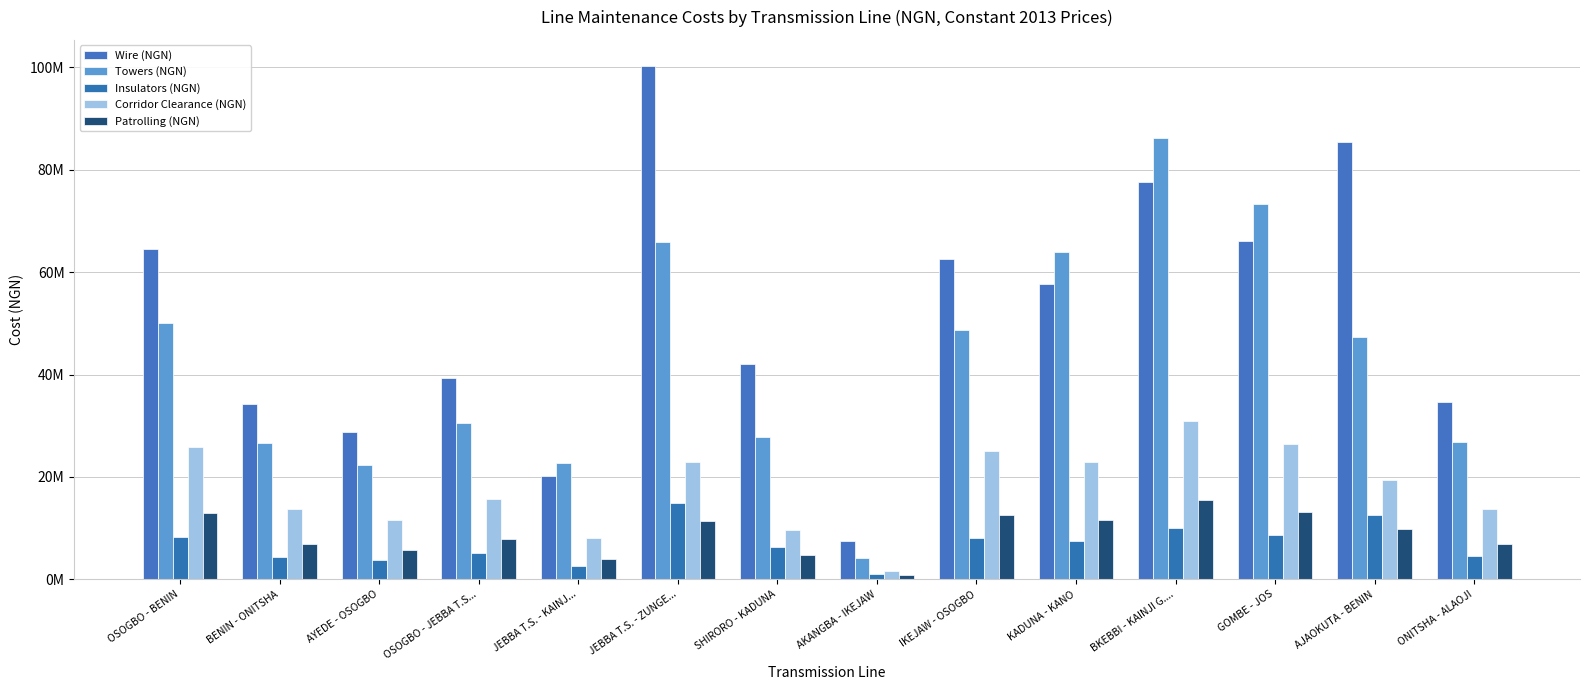

Which series has the largest total across all categories?

Wire (NGN)